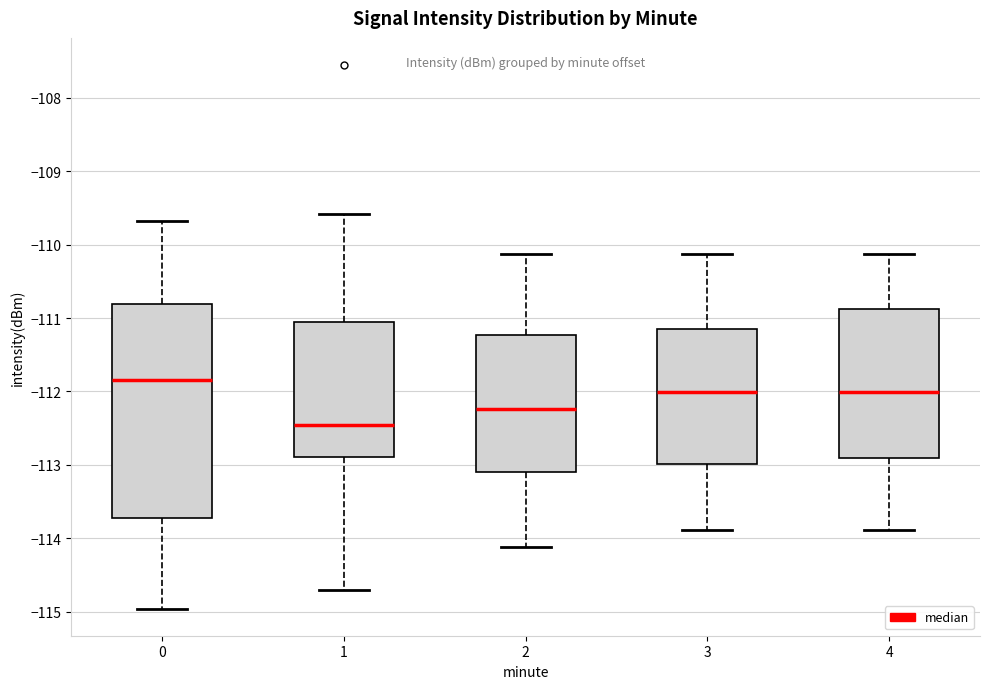

Reading left to right, read every box against the y-axis: the position of its median line, the range the box covers, and the ends of its whiskers. The values are not printed on the chart, so give them approximately, as read against the axis.

0: median -111.8, box -113.7 to -110.8, whiskers -115.0 to -109.7
1: median -112.5, box -112.9 to -111.0, whiskers -114.7 to -109.6
2: median -112.2, box -113.1 to -111.2, whiskers -114.1 to -110.1
3: median -112.0, box -113.0 to -111.2, whiskers -113.9 to -110.1
4: median -112.0, box -112.9 to -110.9, whiskers -113.9 to -110.1